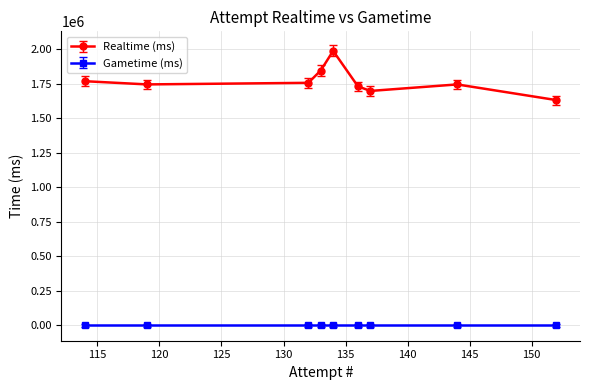

What is the difference between the maximum and second lowest values in the Realtime (ms) series?

290273